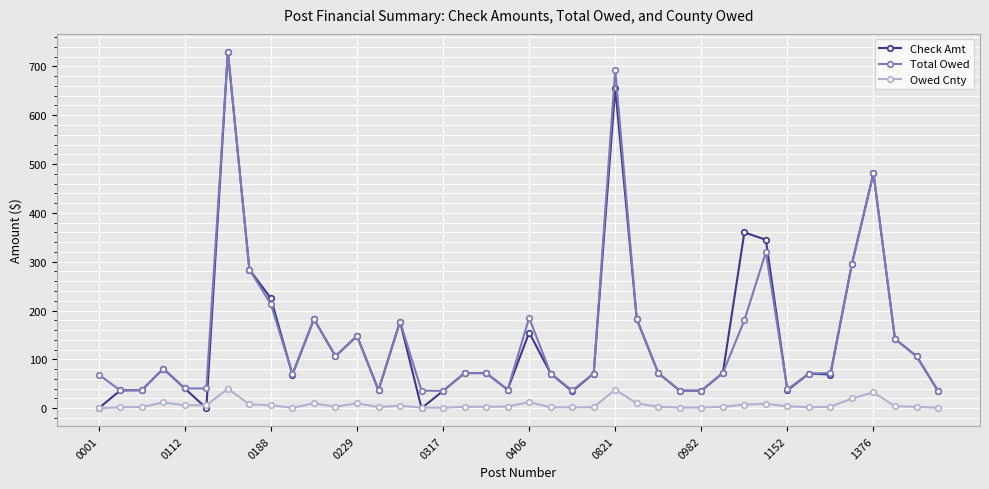

What is the value of the Total Owed point at the 20th from the left?

38.0